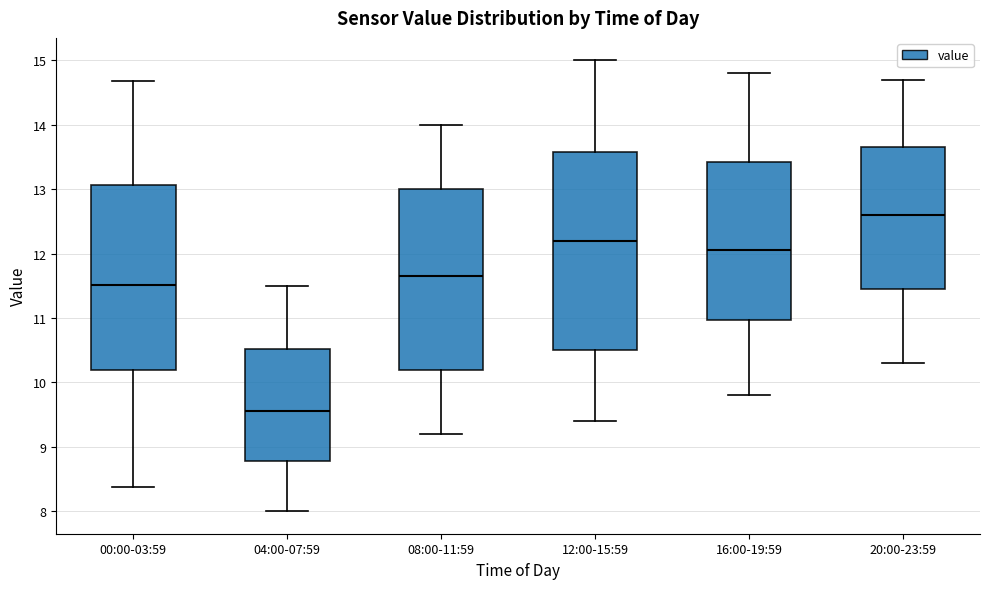

Reading left to right, read every box against the y-axis: the position of its median line, the range the box covers, and the ends of its whiskers. The values are not printed on the chart, so give them approximately, as read against the axis.

00:00-03:59: median 11.5, box 10.2 to 13.1, whiskers 8.4 to 14.7
04:00-07:59: median 9.6, box 8.8 to 10.5, whiskers 8.0 to 11.5
08:00-11:59: median 11.7, box 10.2 to 13.0, whiskers 9.2 to 14.0
12:00-15:59: median 12.2, box 10.5 to 13.6, whiskers 9.4 to 15.0
16:00-19:59: median 12.1, box 11.0 to 13.4, whiskers 9.8 to 14.8
20:00-23:59: median 12.6, box 11.5 to 13.7, whiskers 10.3 to 14.7